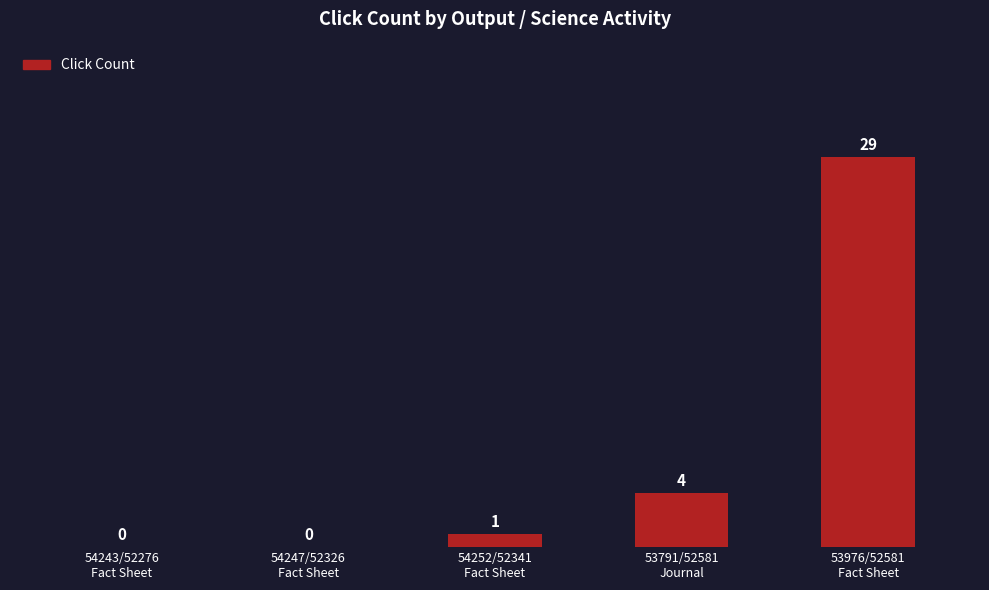

What is the sum of all values?

34